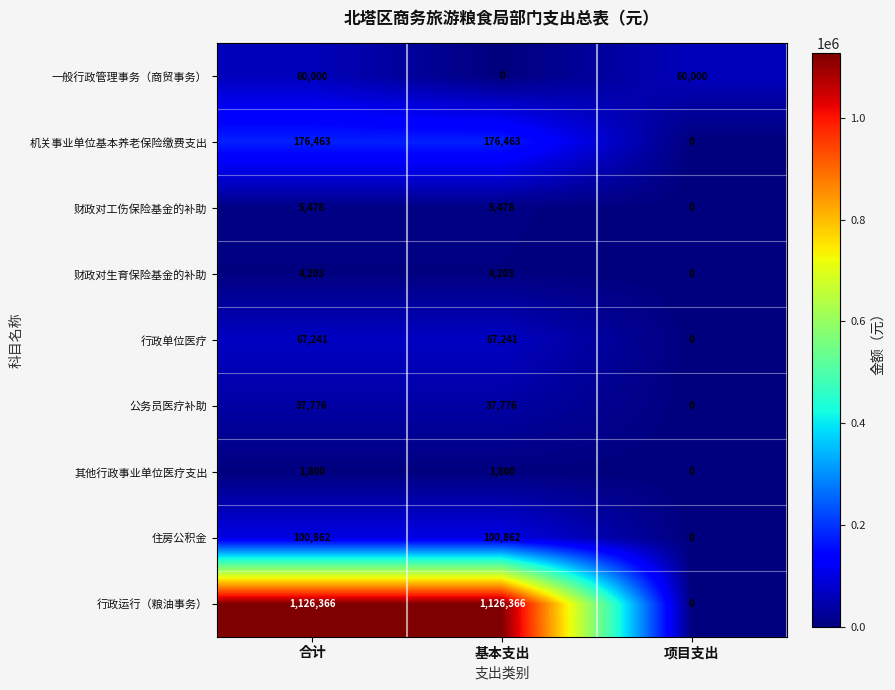

Which category has the lowest value in the 住房公积金 series?

项目支出